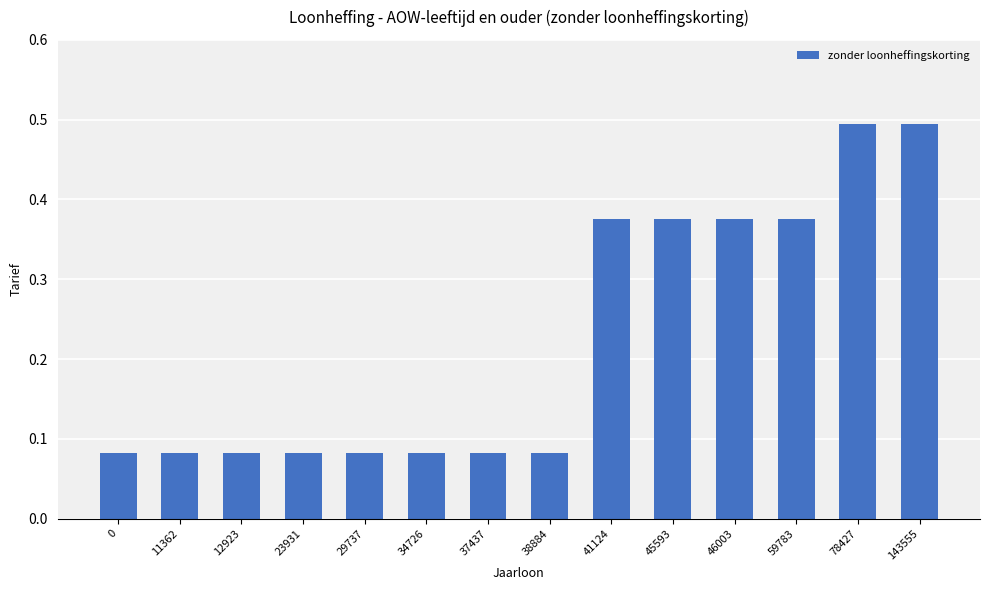

What is the maximum value shown in the chart?

0.5